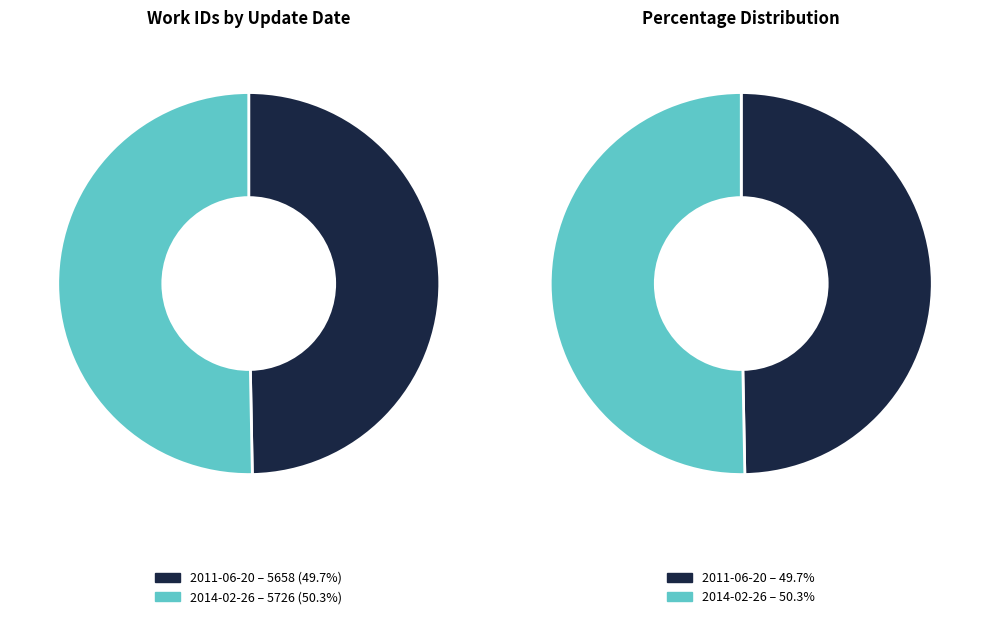

Between 2011-06-20 and 2014-02-26, which is larger?

2014-02-26